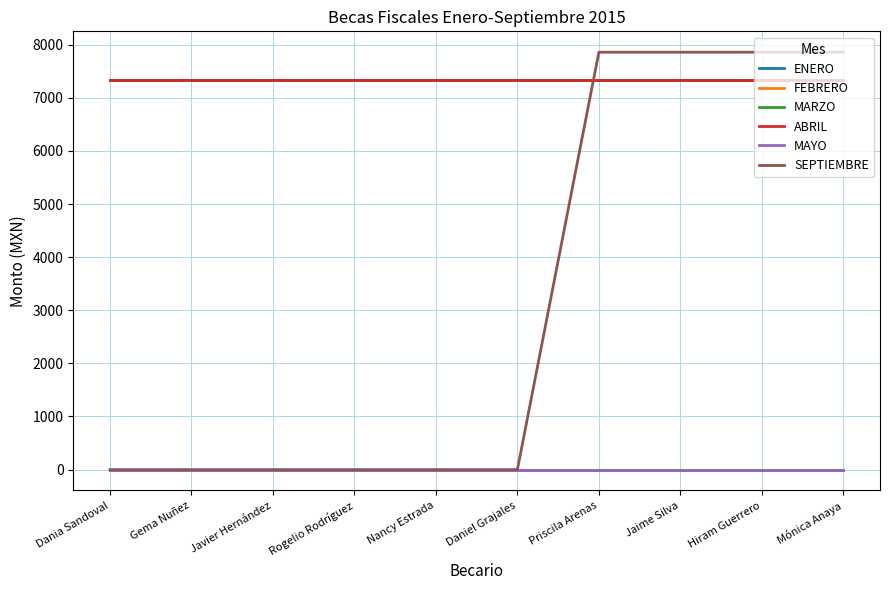

Where is MAYO nearest to the value 0?

Dania Sandoval